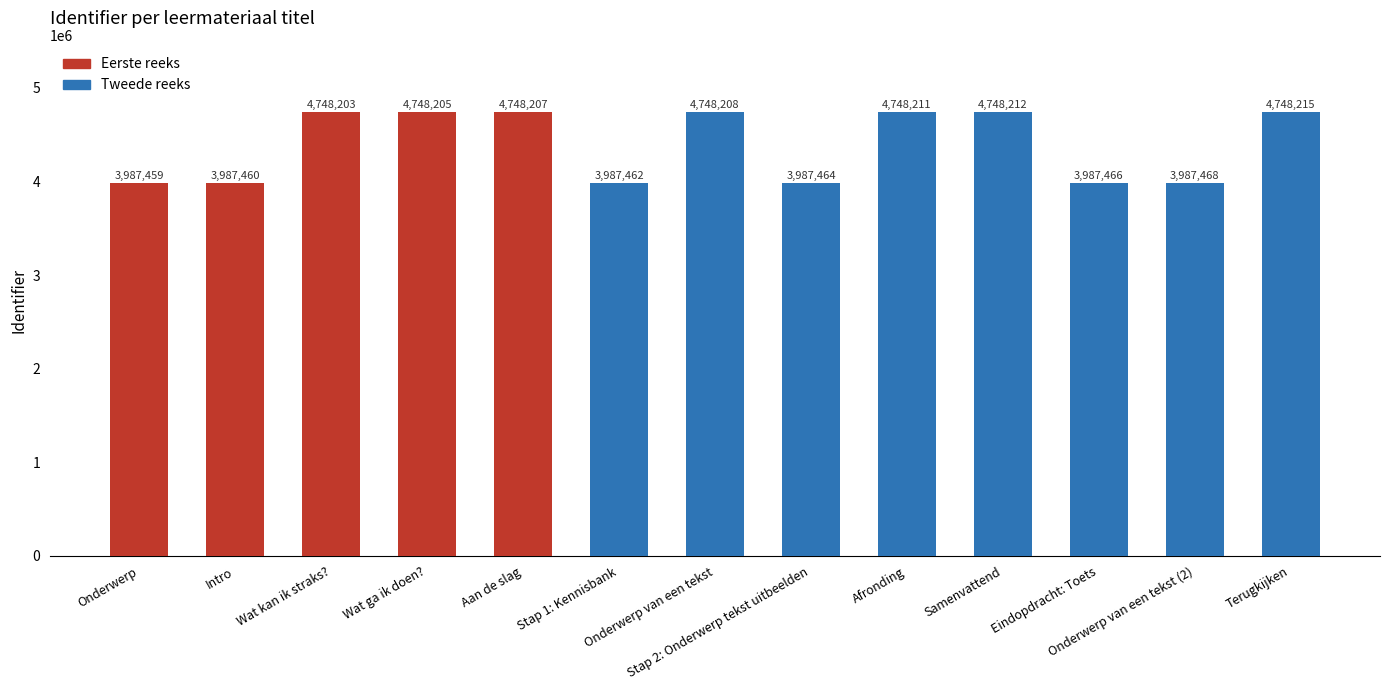

Rank the categories by value from lowest to highest.

Onderwerp, Intro, Stap 1: Kennisbank, Stap 2: Onderwerp tekst uitbeelden, Eindopdracht: Toets, Onderwerp van een tekst (2), Wat kan ik straks?, Wat ga ik doen?, Aan de slag, Onderwerp van een tekst, Afronding, Samenvattend, Terugkijken